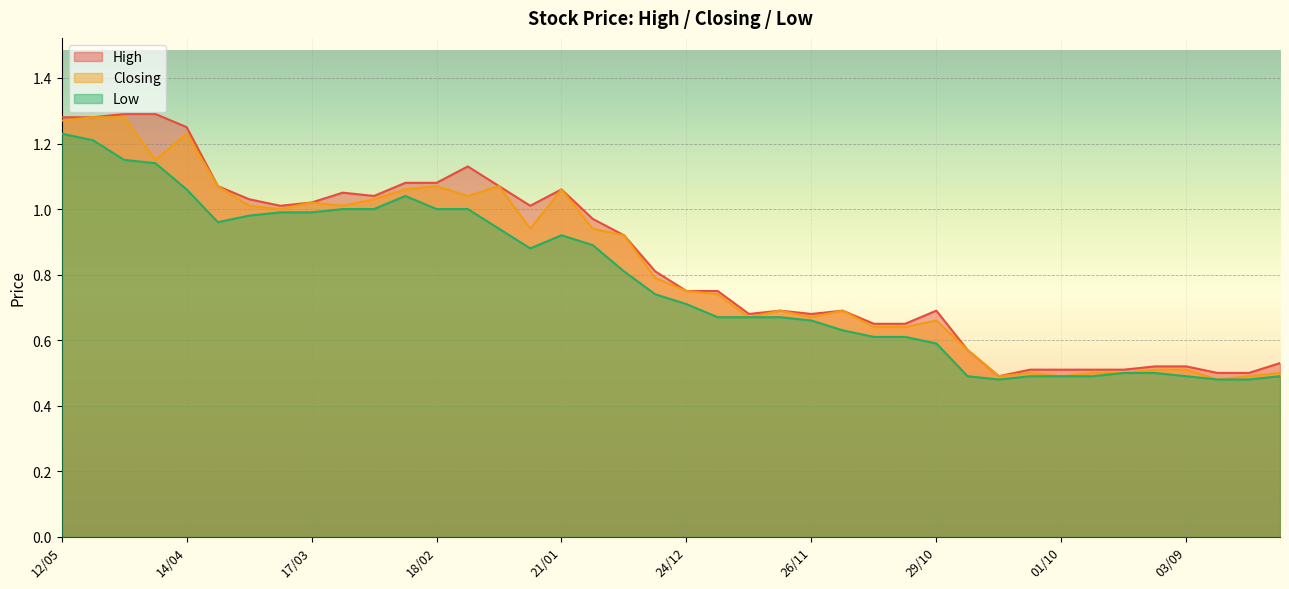

Reading right to left, list all the values displayed in this chart.

High: 0.5	0.5	0.5	0.5	0.5	0.5	0.5	0.5	0.5	0.5	0.6	0.7	0.7	0.7	0.7	0.7	0.7	0.7	0.8	0.8	0.8	0.9	1.0	1.1	1.0	1.1	1.1	1.1	1.1	1.0	1.1	1.0	1.0	1.0	1.1	1.2	1.3	1.3	1.3	1.3
Closing: 0.5	0.5	0.5	0.5	0.5	0.5	0.5	0.5	0.5	0.5	0.6	0.7	0.6	0.6	0.7	0.7	0.7	0.7	0.7	0.8	0.8	0.9	0.9	1.1	0.9	1.1	1.0	1.1	1.1	1.0	1.0	1.0	1.0	1.0	1.1	1.2	1.1	1.3	1.3	1.3
Low: 0.5	0.5	0.5	0.5	0.5	0.5	0.5	0.5	0.5	0.5	0.5	0.6	0.6	0.6	0.6	0.7	0.7	0.7	0.7	0.7	0.7	0.8	0.9	0.9	0.9	0.9	1.0	1.0	1.0	1.0	1.0	1.0	1.0	1.0	1.0	1.1	1.1	1.1	1.2	1.2